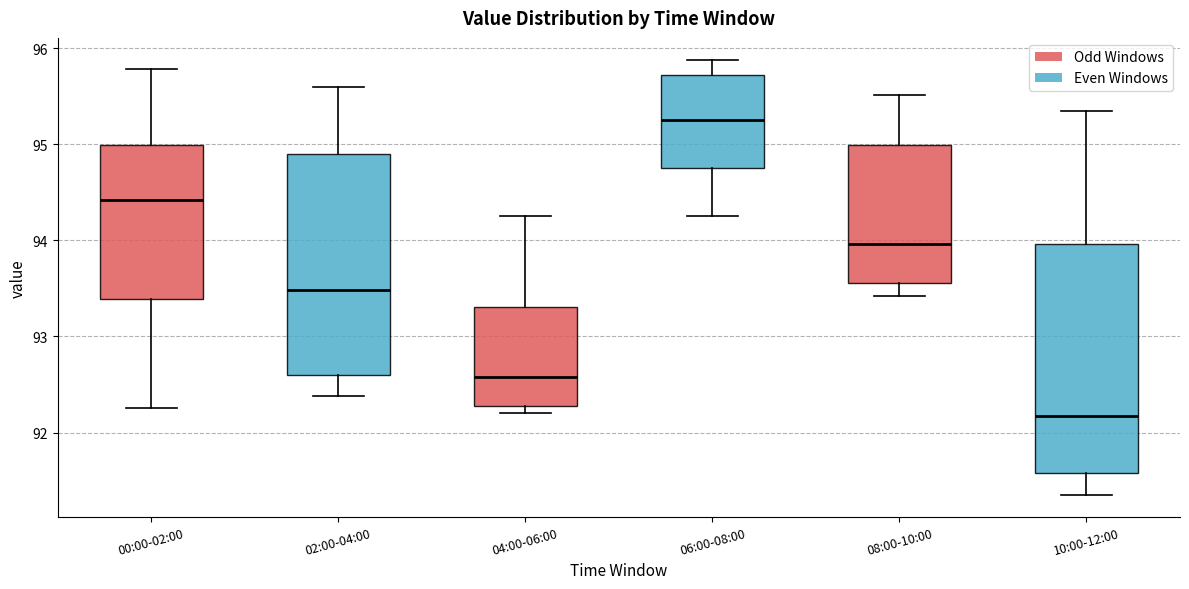

Which box has the lowest median line?

10:00-12:00